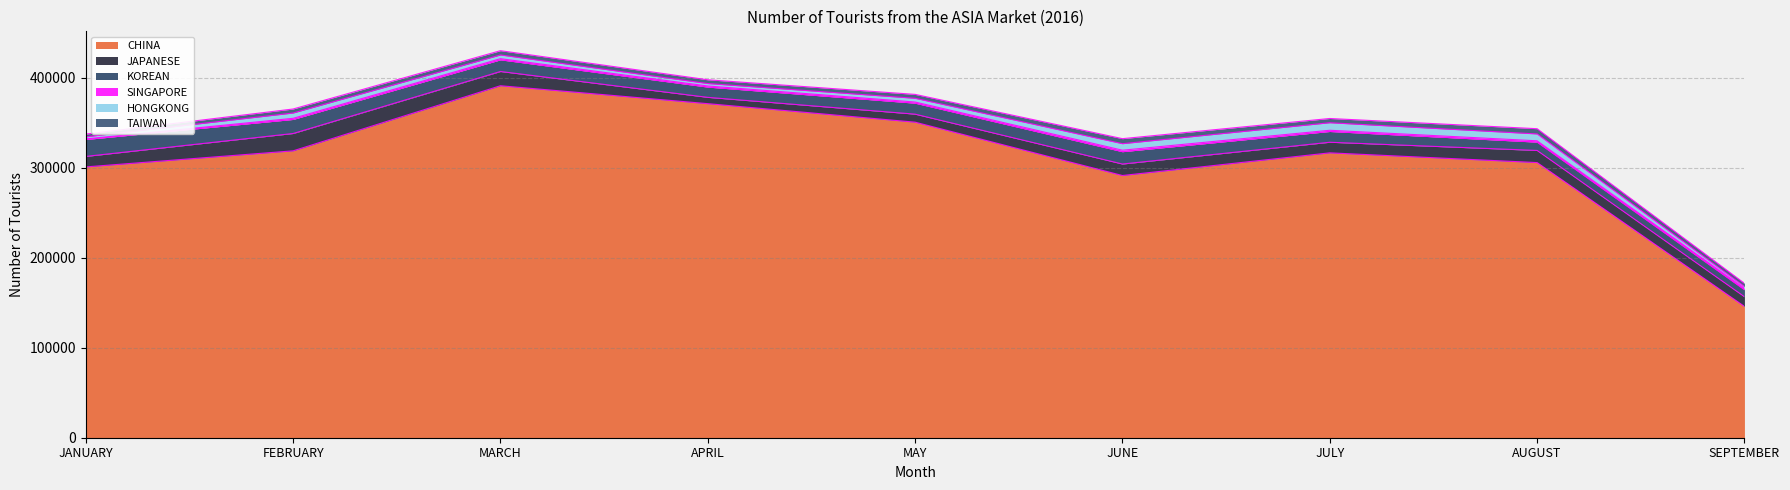

Which series has the largest range (max minus min)?

CHINA